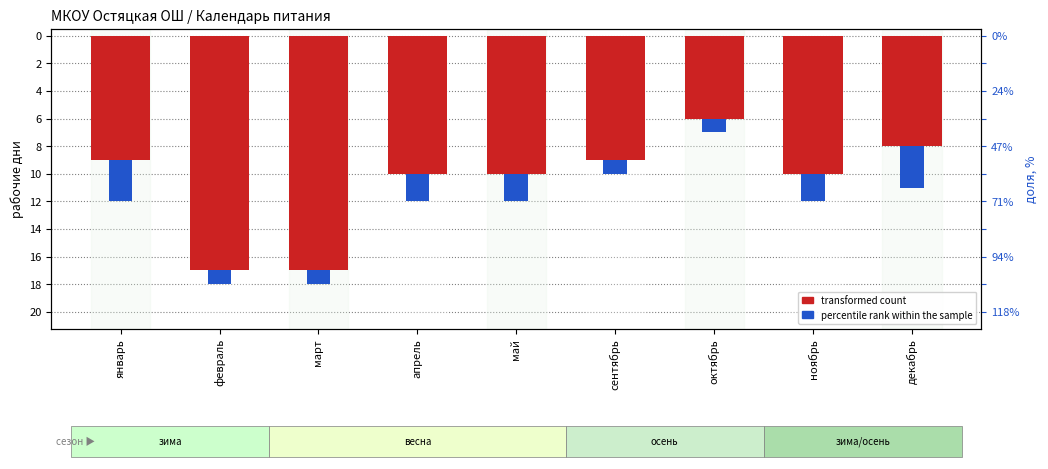

What is the lowest value of the percentile rank within the sample series?

-3